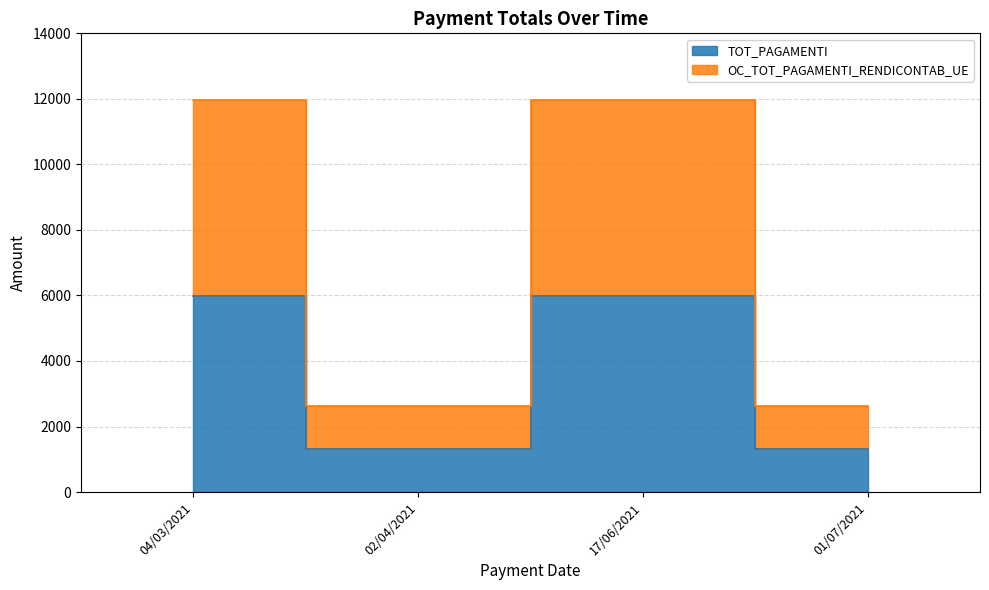

At which label is OC_TOT_PAGAMENTI_RENDICONTAB_UE closest to 7305?

02/04/2021